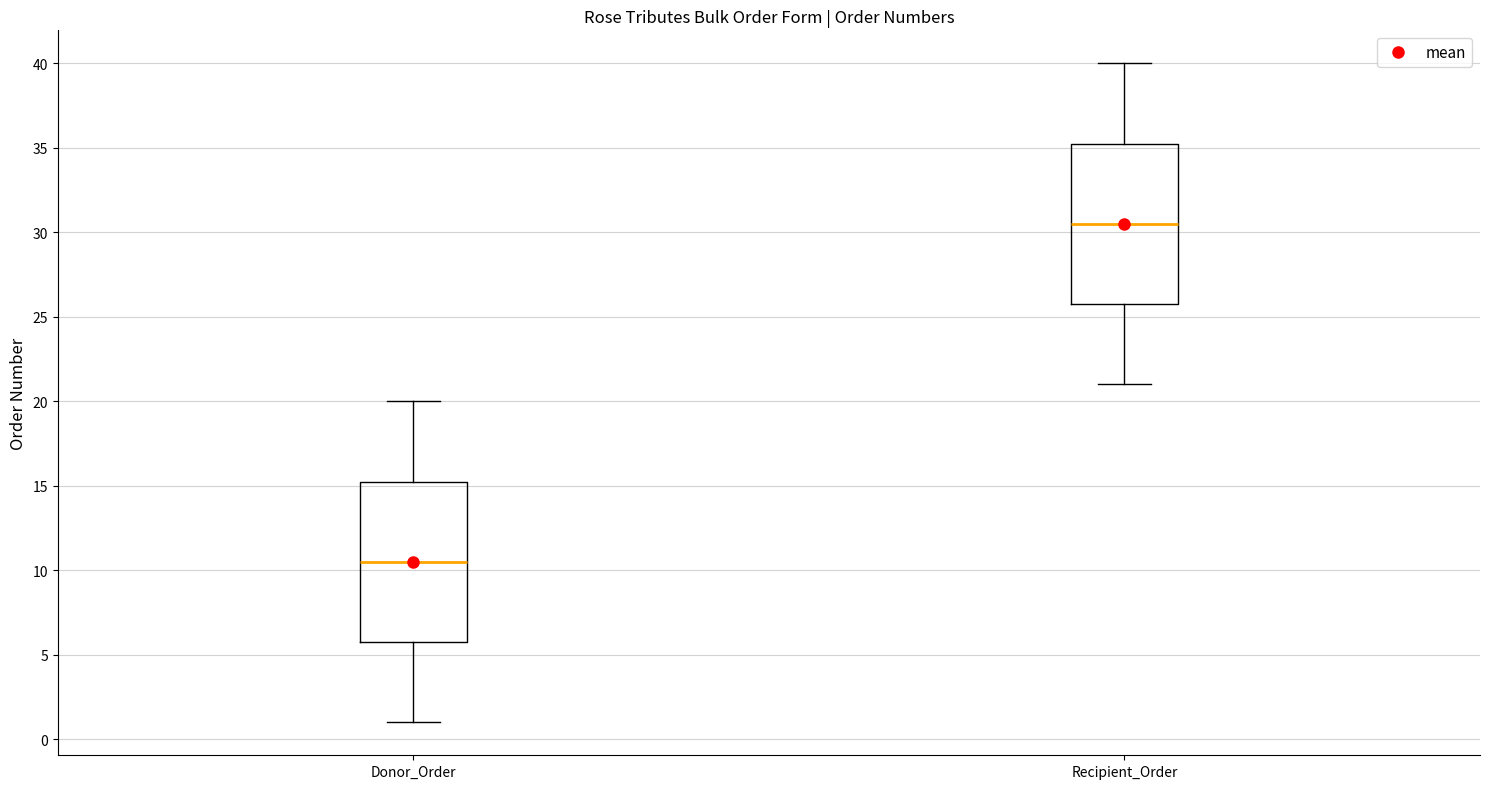

Which box has the lowest median line?

Donor_Order